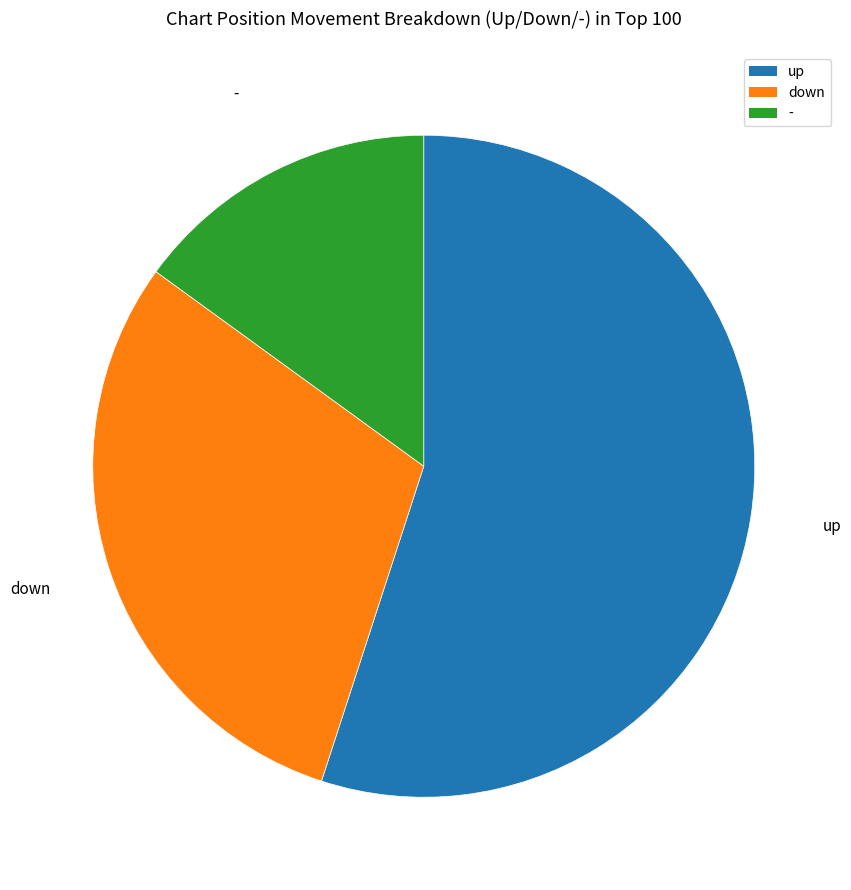

What is the smallest slice in the pie chart?

-